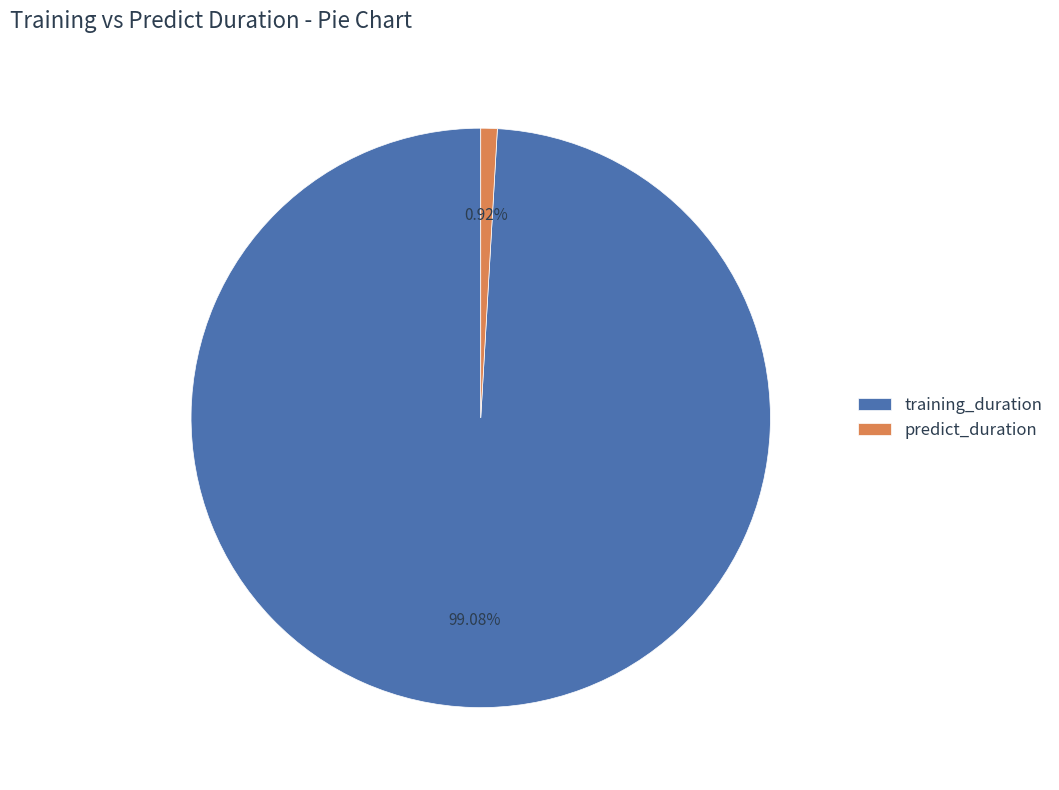

How many segments does this pie chart have?

2